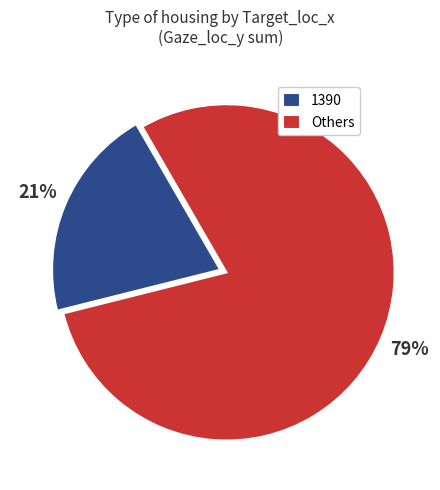

To the nearest percent, what percentage of the pie is Others?

79%